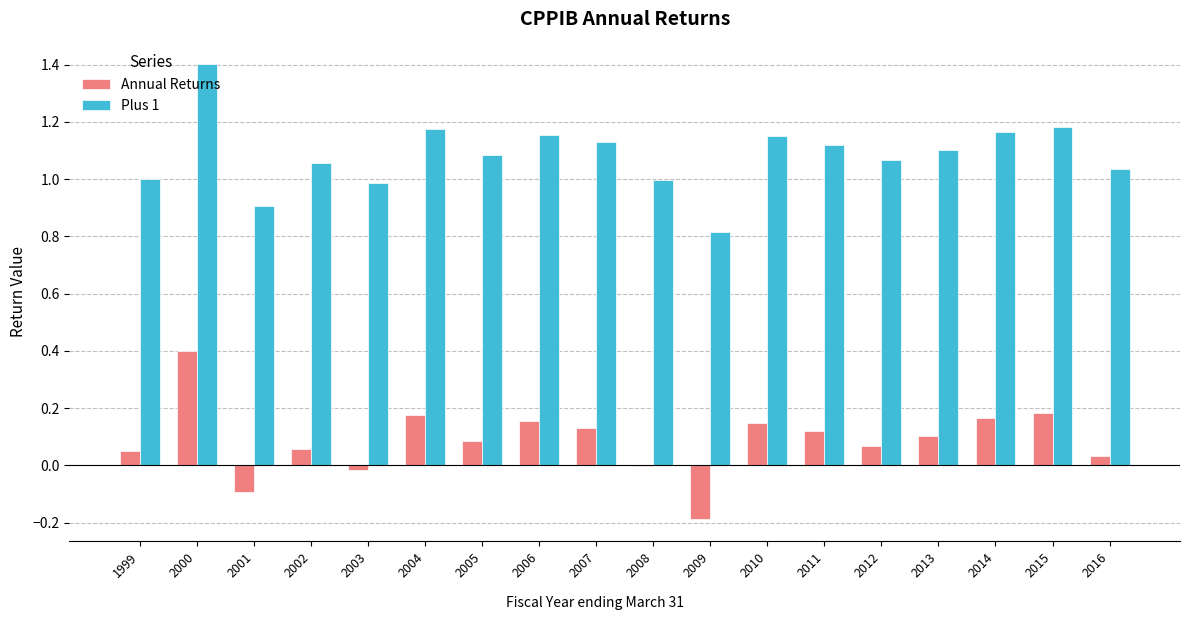

What is the sum of all Plus 1 values?

19.5